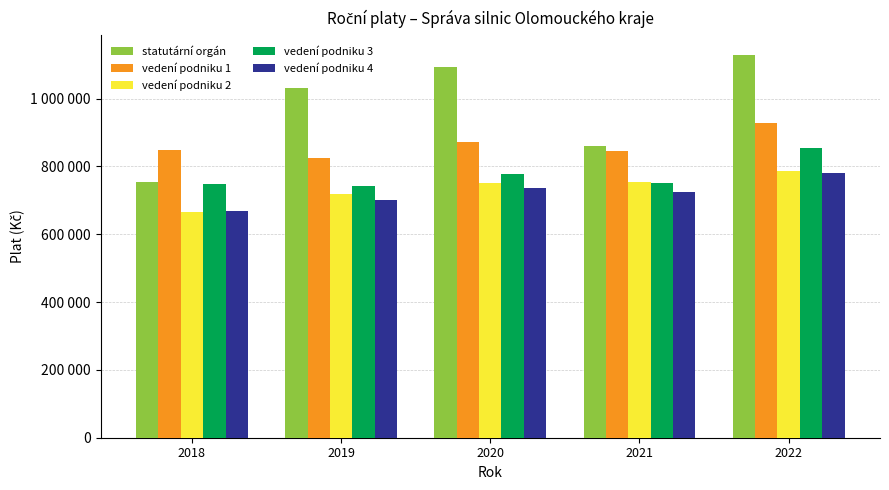

What is the value of the vedení podniku 3 bar at the 1st from the left?

748397